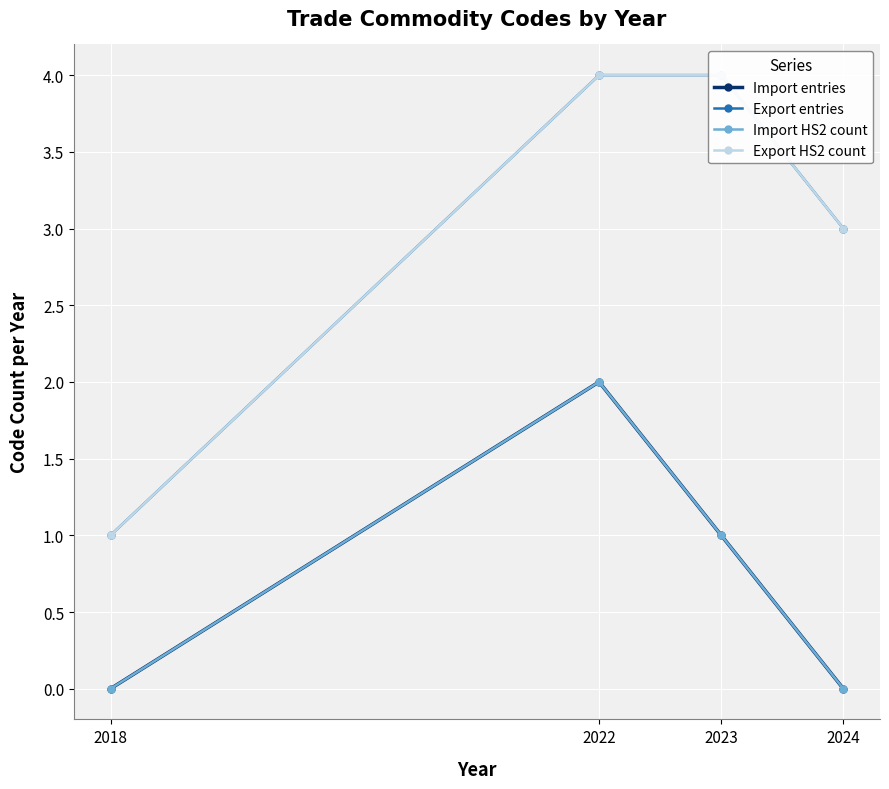

Which has a higher value, 2023 or 2018?

2023